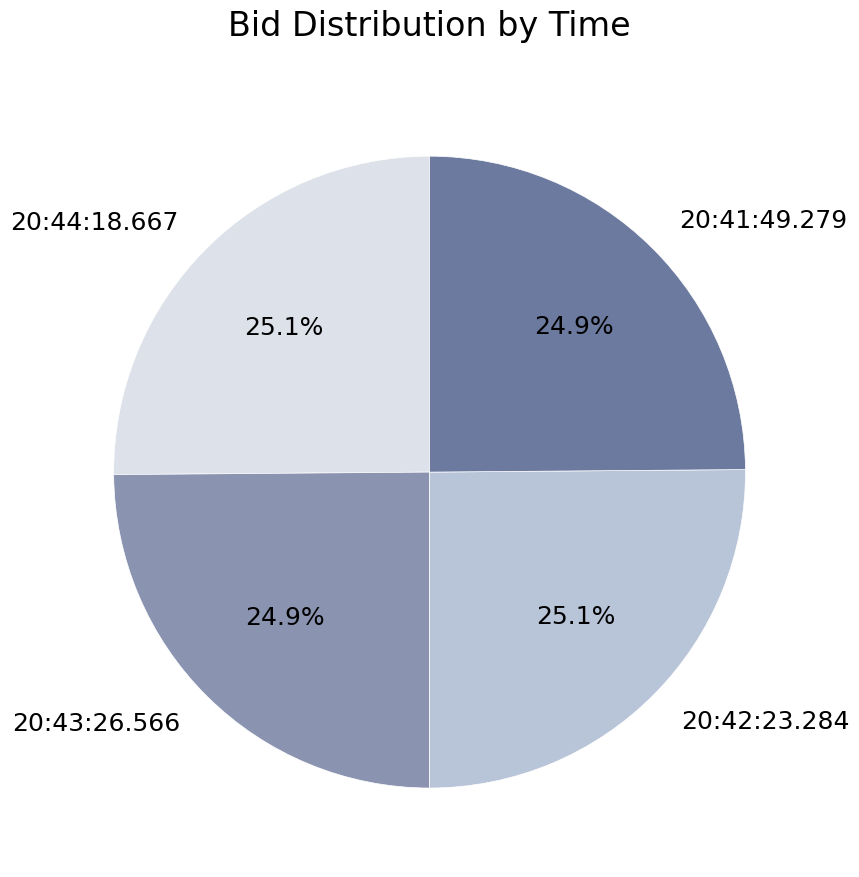

True or false: 20:41:49.279 accounts for 25% of the total.

True